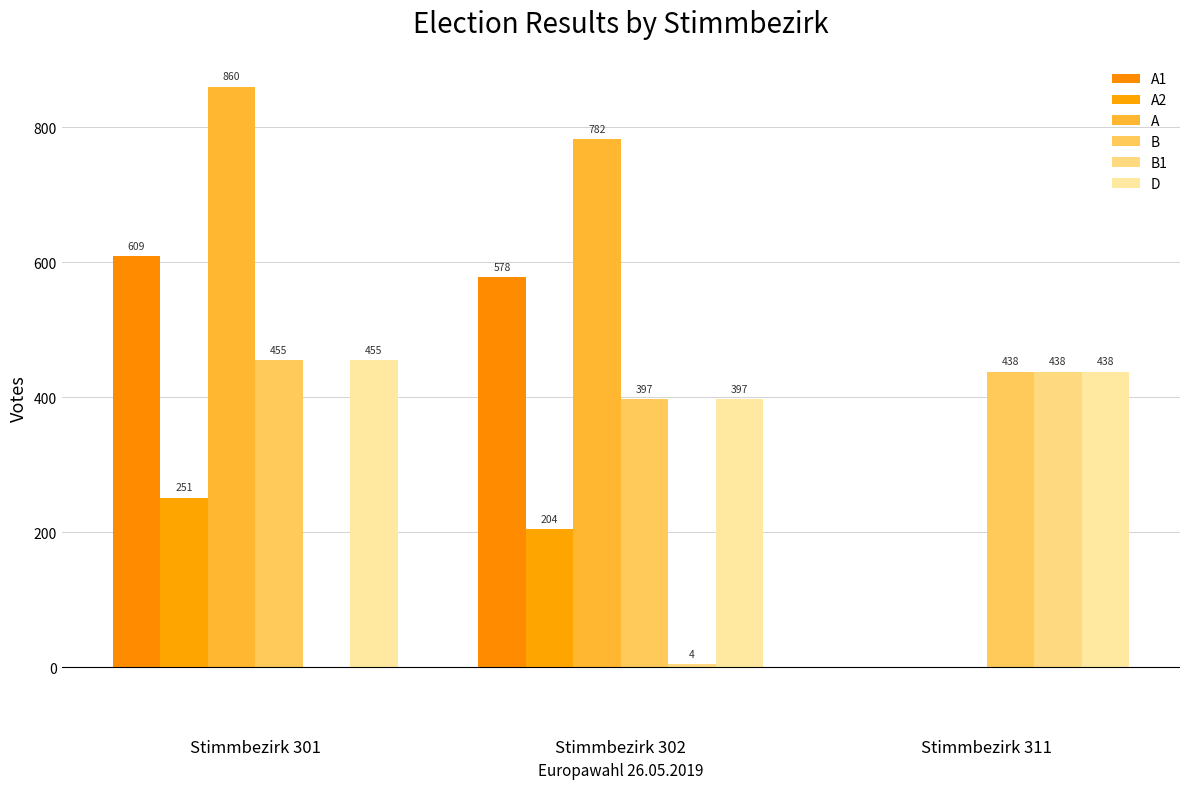

What are all the series names shown in the legend?

A1, A2, A, B, B1, D